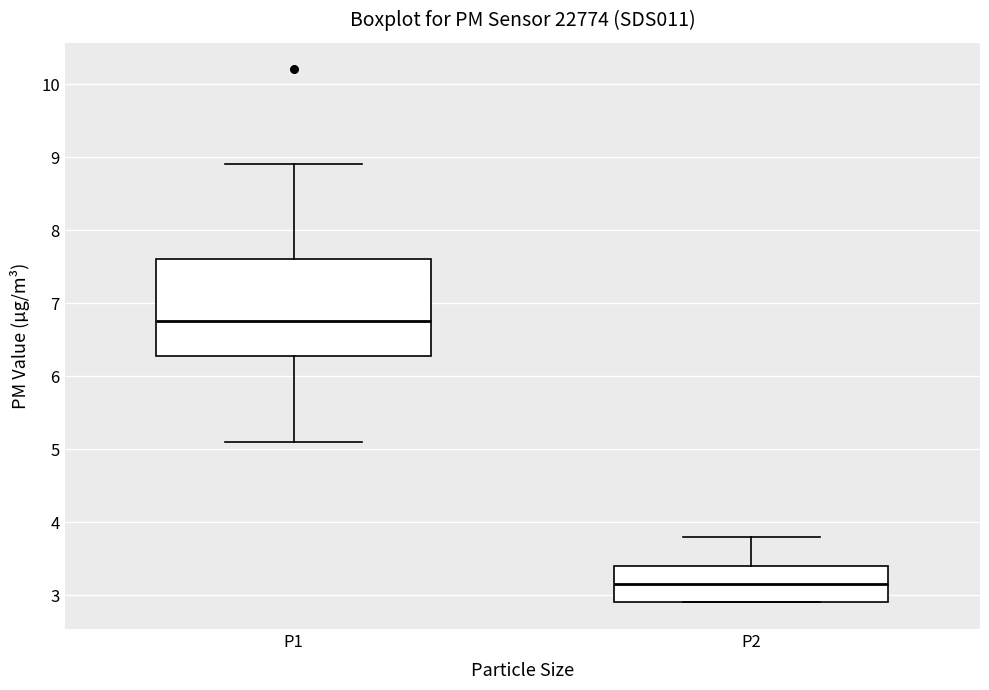

Reading left to right, read every box against the y-axis: the position of its median line, the range the box covers, and the ends of its whiskers. The values are not printed on the chart, so give them approximately, as read against the axis.

P1: median 6.8, box 6.3 to 7.6, whiskers 5.1 to 8.9
P2: median 3.2, box 2.9 to 3.4, whiskers 2.9 to 3.8